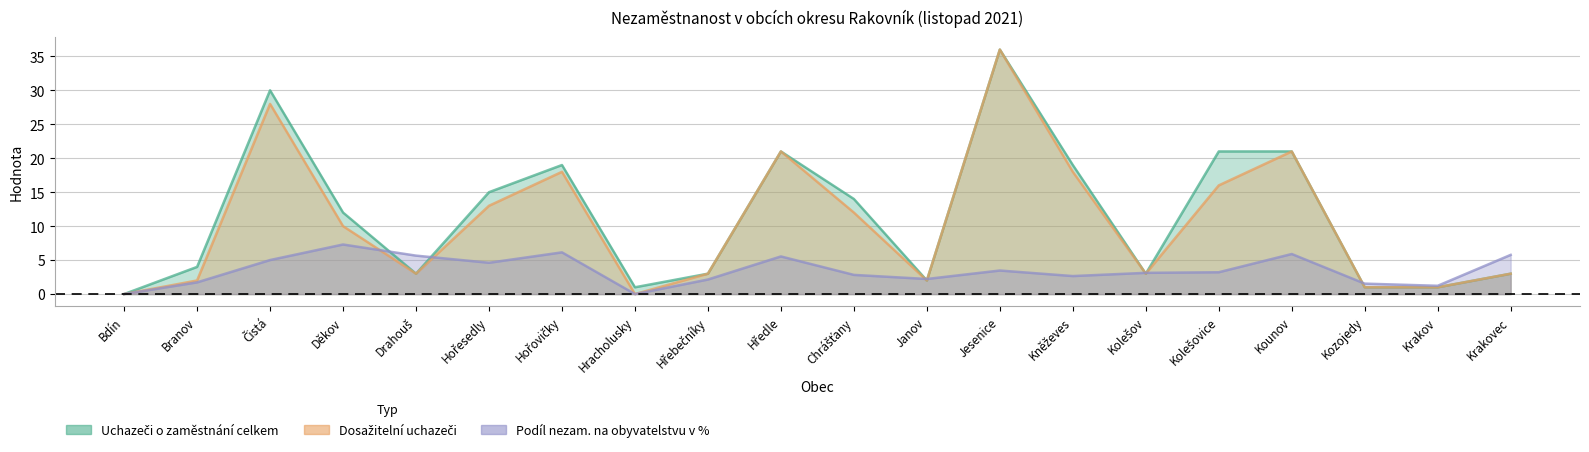

True or false: Podíl nezam. na obyvatelstvu v % and Uchazeči o zaměstnání celkem intersect in this chart.

True